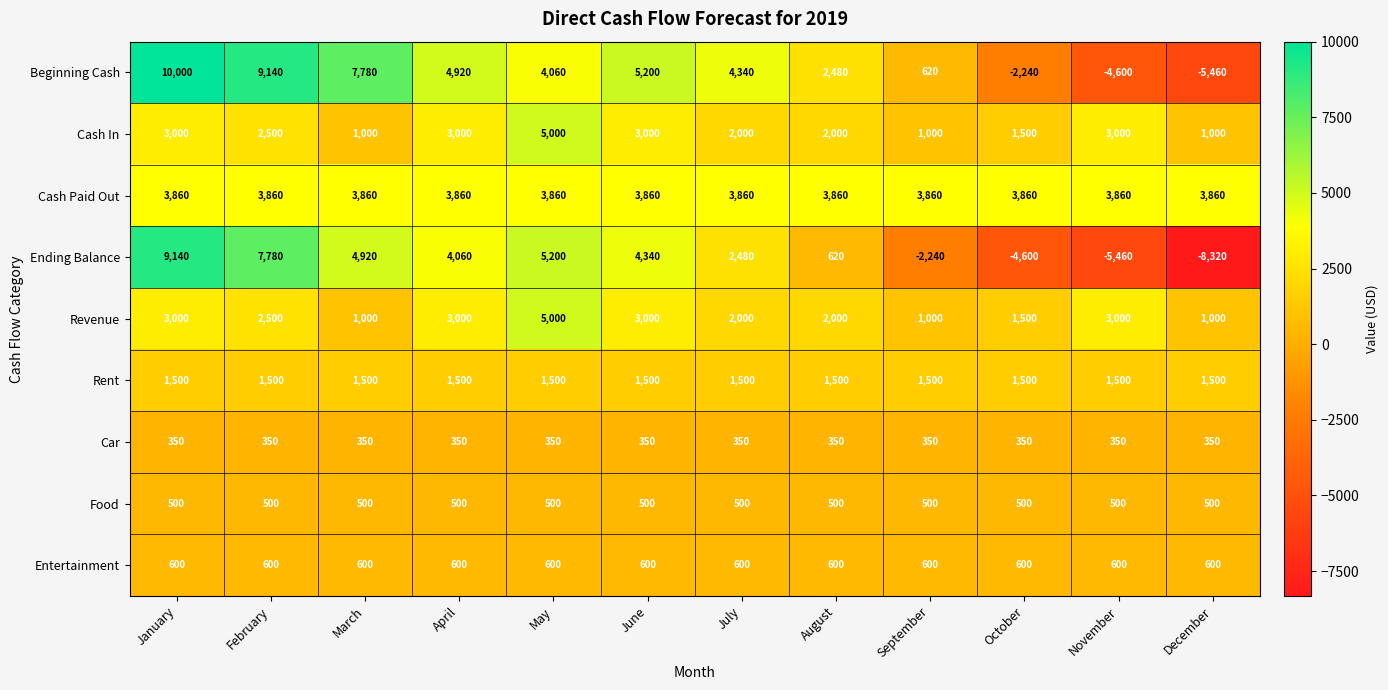

What is the sum of the Beginning Cash values at September and December?

-4840